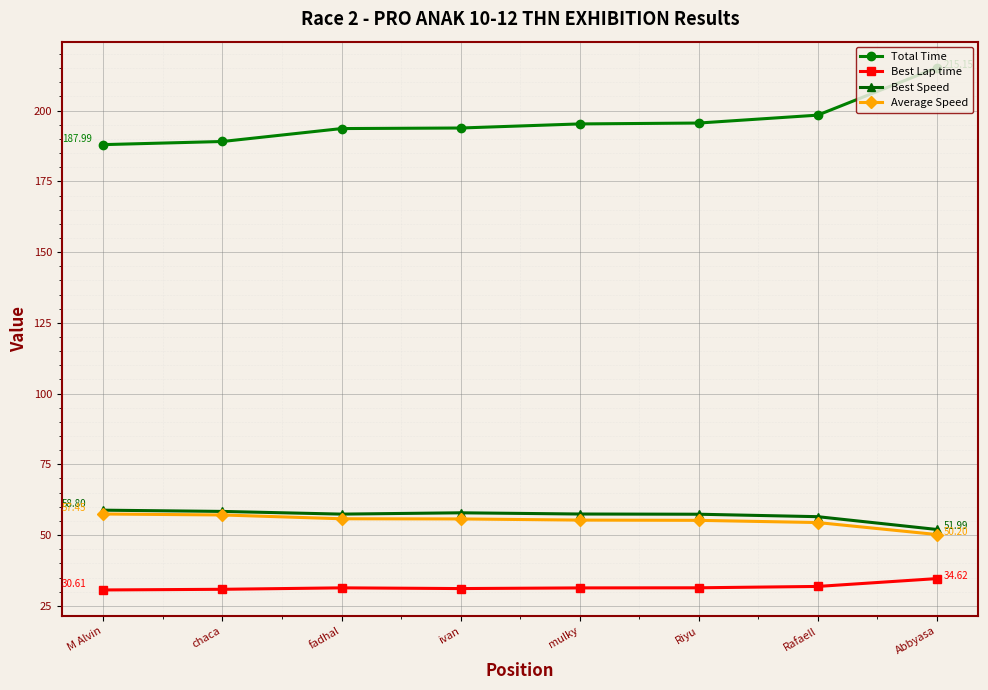

What is the minimum value for Best Lap time?

30.6